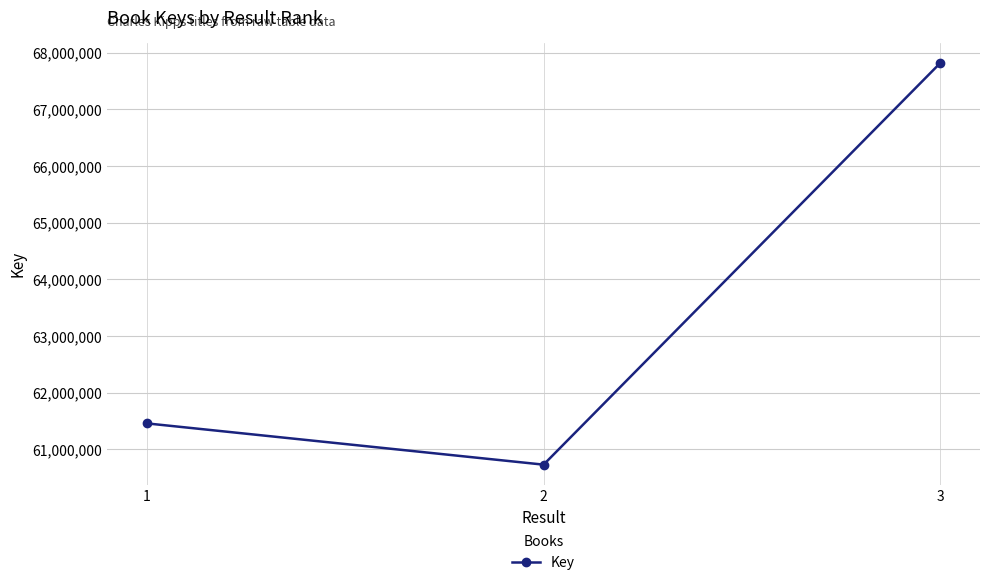

What is the change in value from 1 to 3?

+6358492